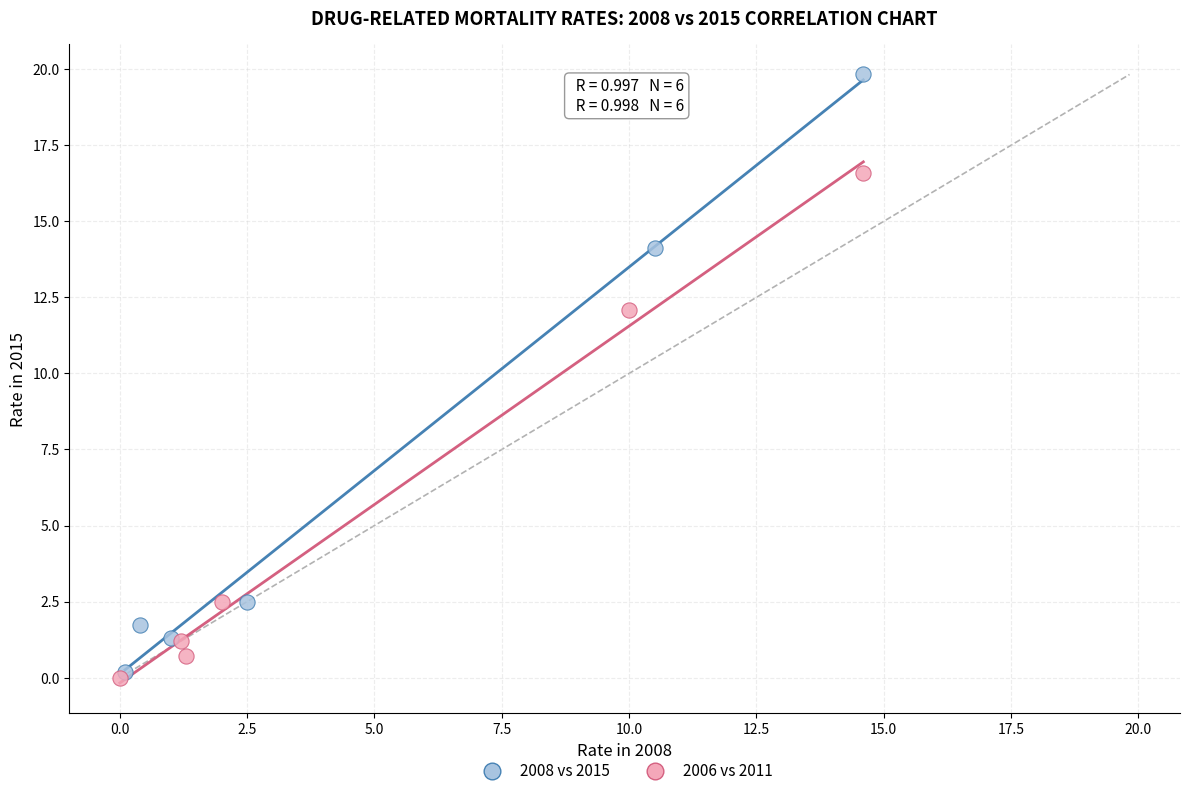

Which series reaches the maximum Y coordinate?

2008 vs 2015